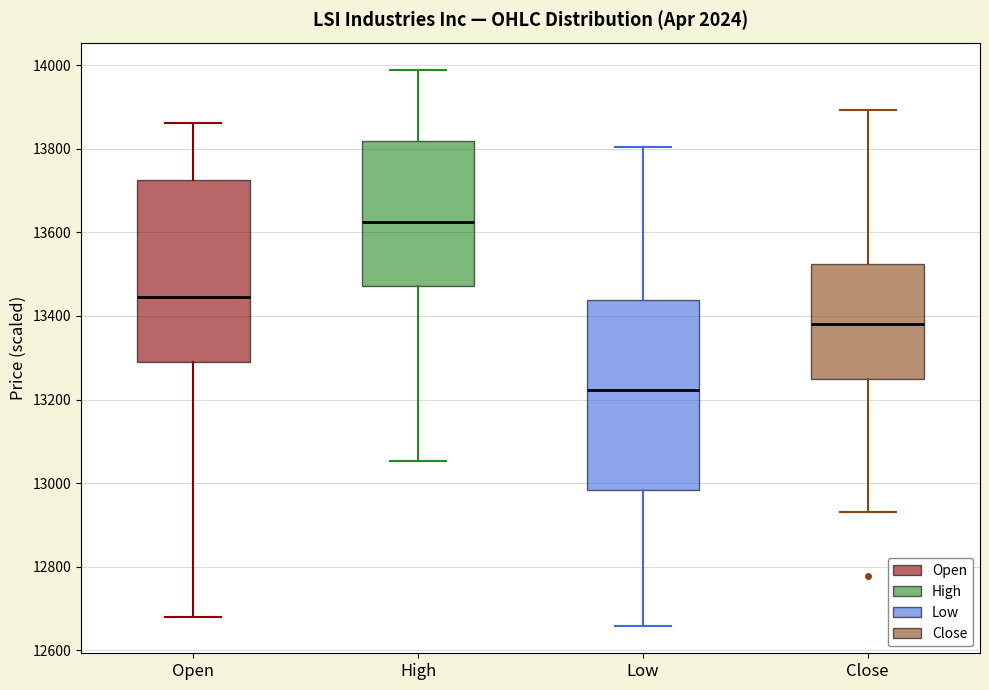

Reading left to right, read every box against the y-axis: the position of its median line, the range the box covers, and the ends of its whiskers. The values are not printed on the chart, so give them approximately, as read against the axis.

Open: median 13440, box 13280 to 13720, whiskers 12680 to 13860
High: median 13620, box 13480 to 13820, whiskers 13060 to 13980
Low: median 13220, box 12980 to 13440, whiskers 12660 to 13800
Close: median 13380, box 13240 to 13520, whiskers 12940 to 13900